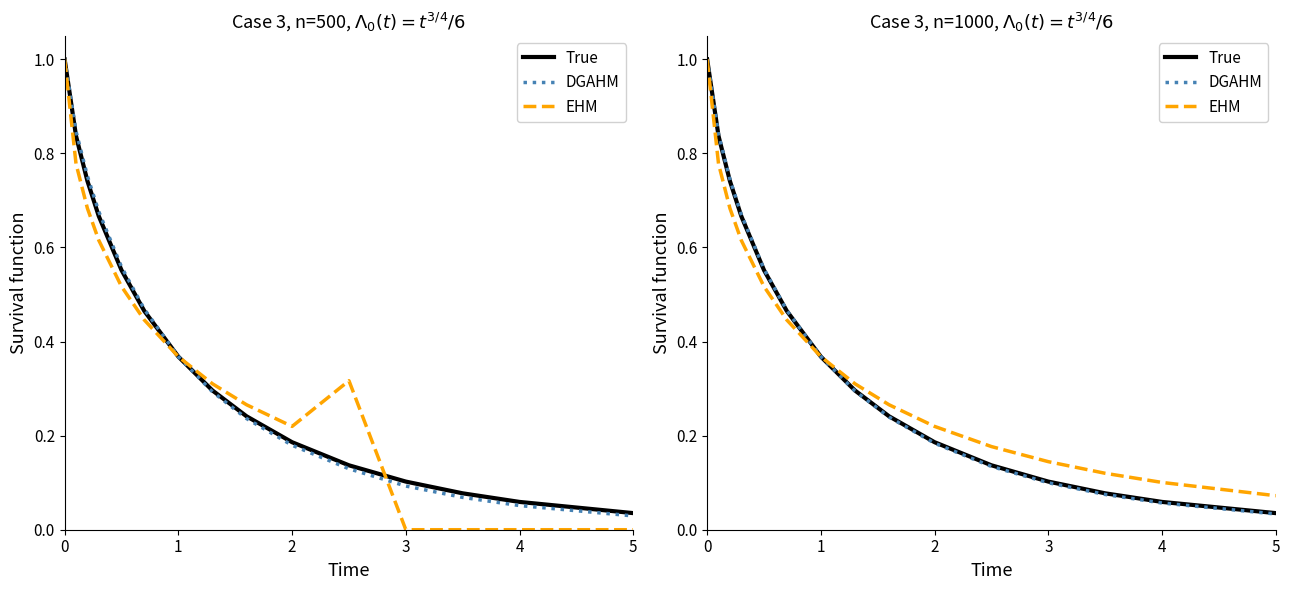

What is the average value of the DGAHM series?

0.4